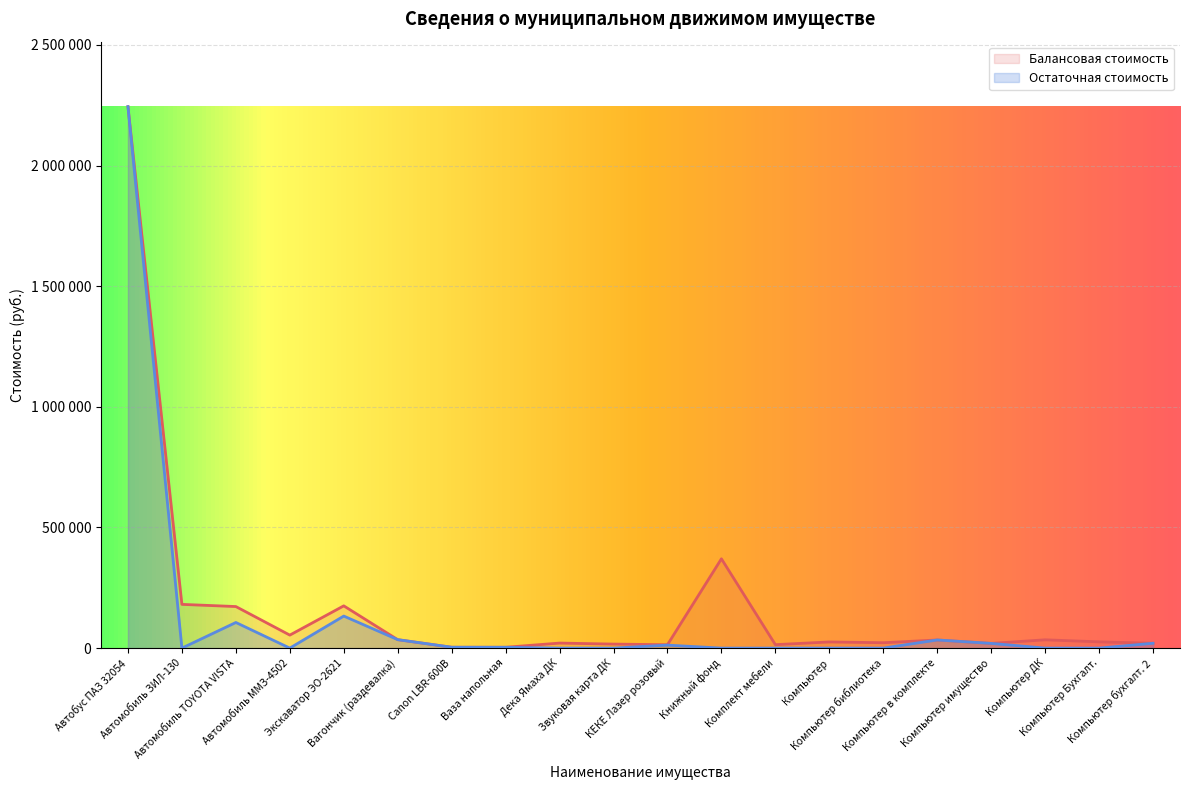

What is the difference between the maximum and minimum values in the Балансовая стоимость series?

2240606.7